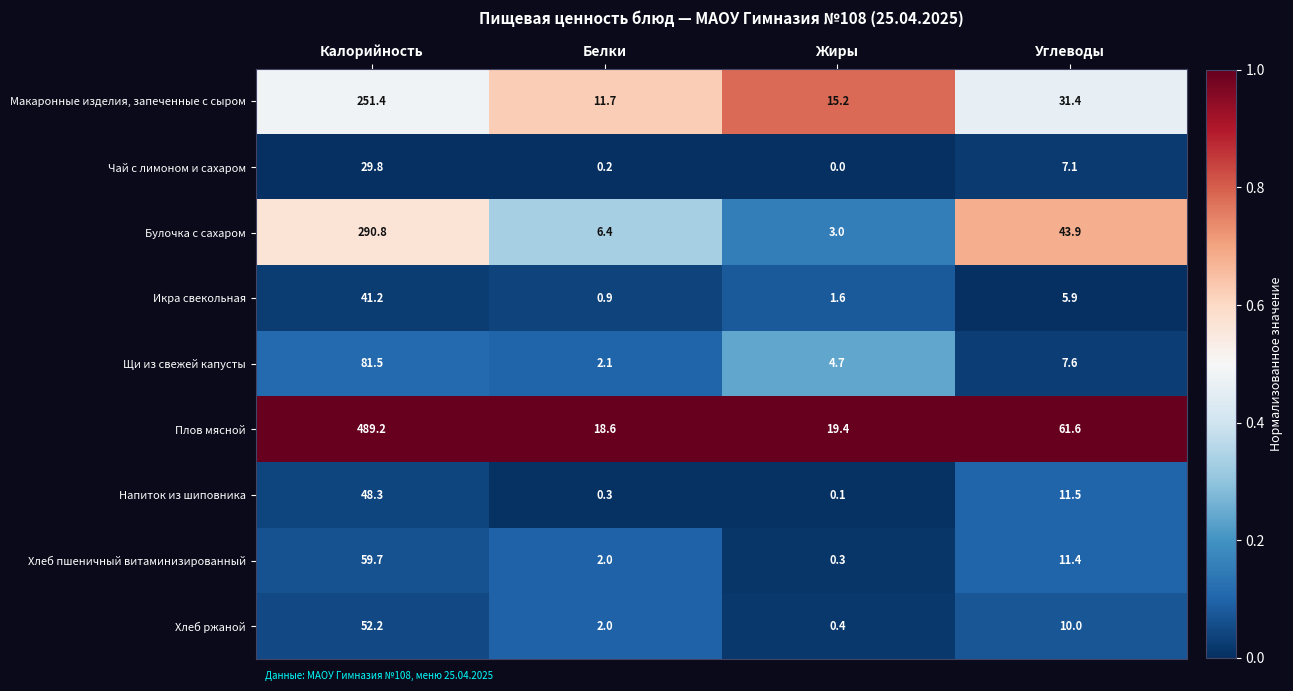

At which category is the sum across all series the highest?

Калорийность